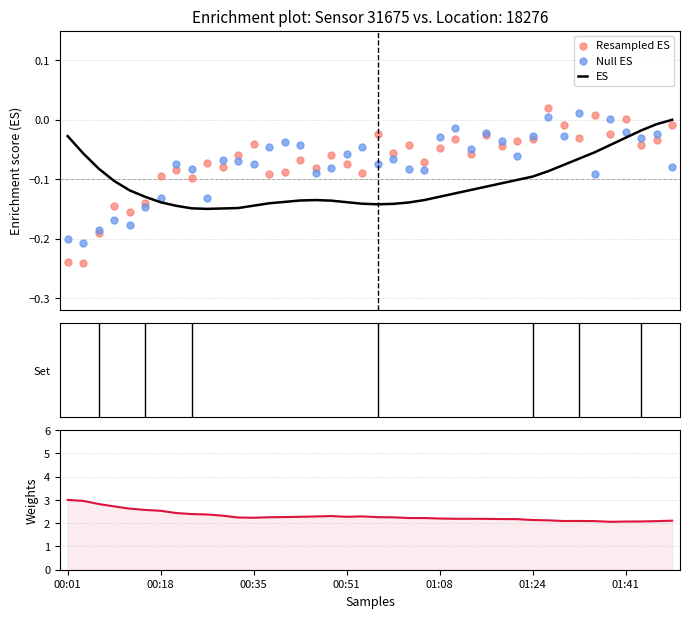

Is the value of Resampled ES at 38 greater than the value of Null ES at 00:35?

Yes